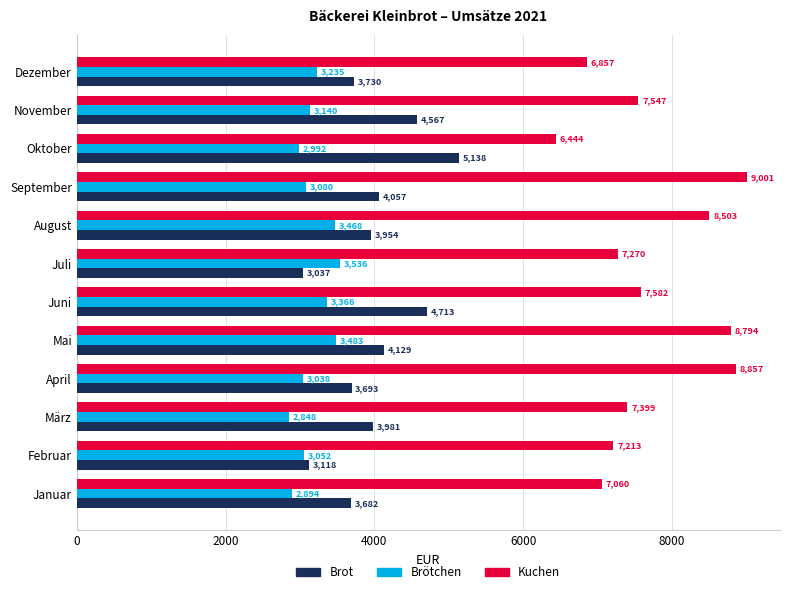

At Februar, list the series in order from smallest to largest.

Brötchen, Brot, Kuchen